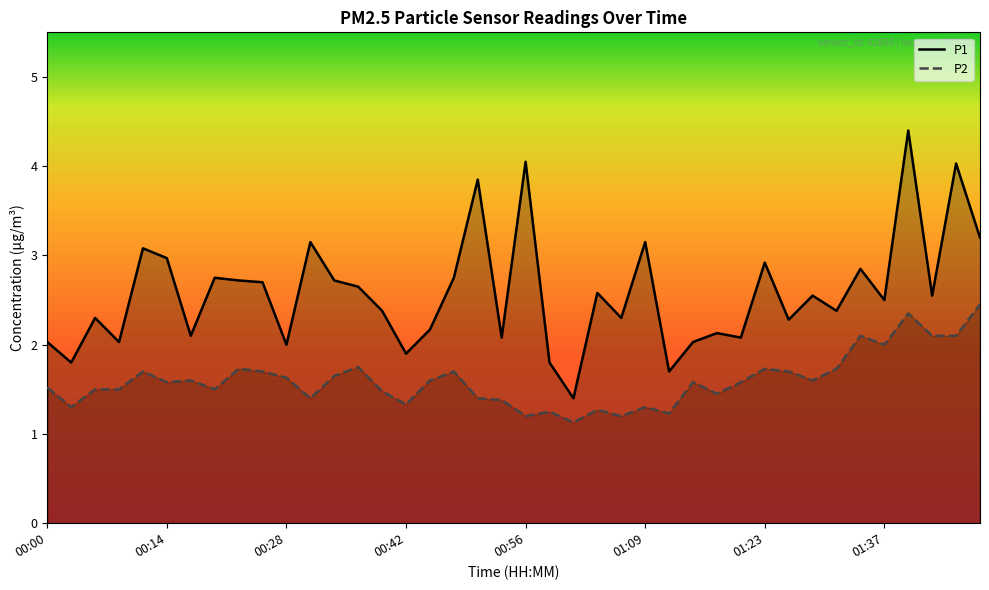

At which label is P1 closest to 2?

00:28